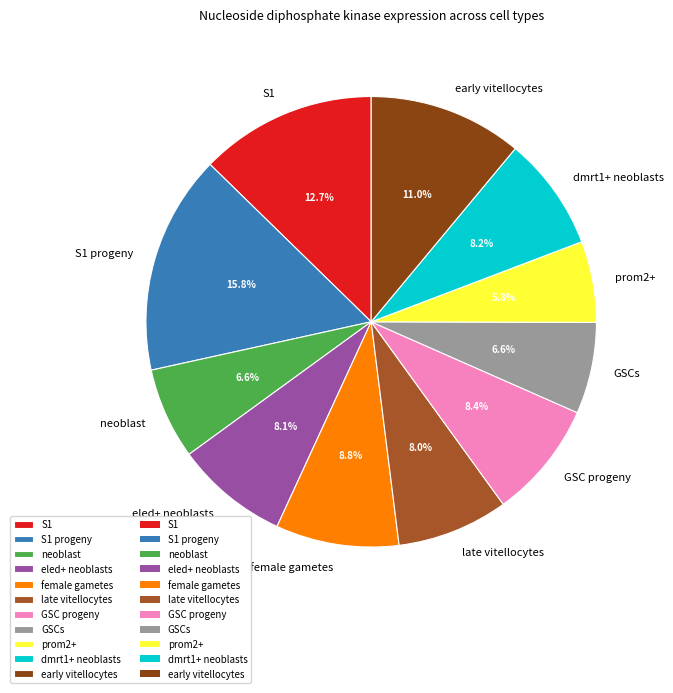

Is there a majority slice in this chart?

No